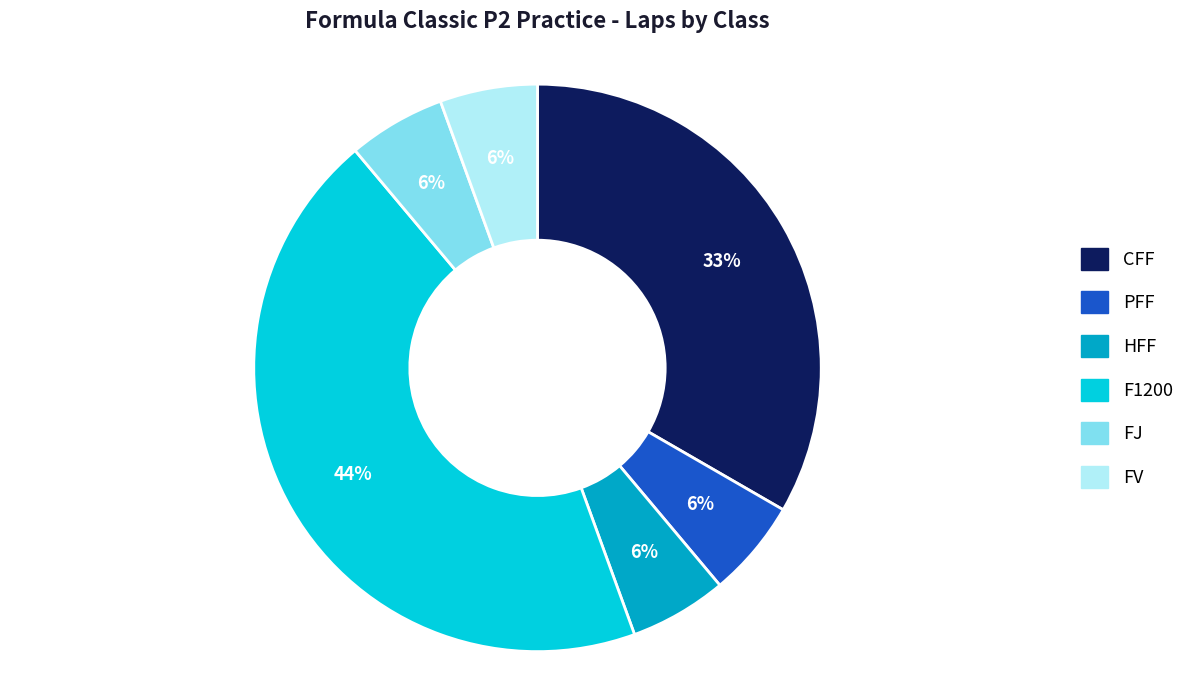

Between PFF and CFF, which is larger?

CFF